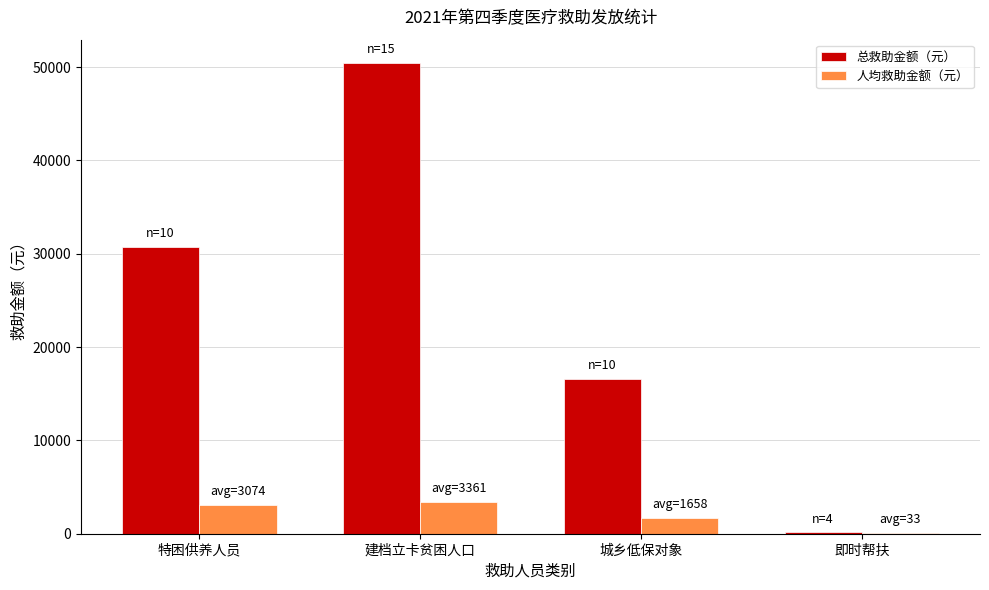

The value of 总救助金额（元） at 建档立卡贫困人口 is 50415.0. True or false?

True